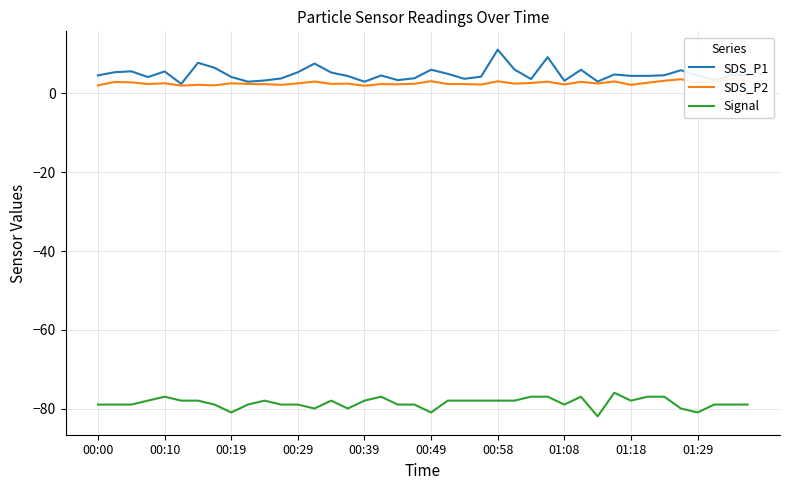

How many lines are shown in the chart?

3